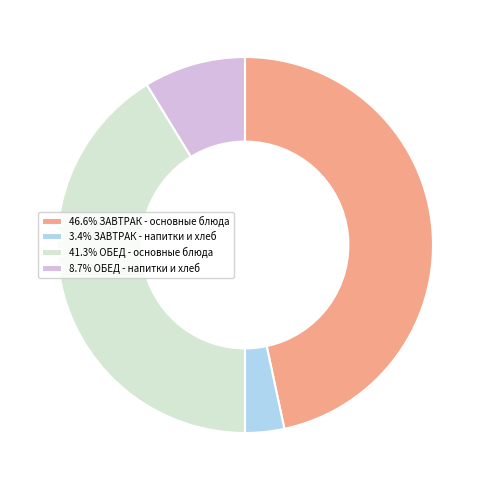

Does 3.4% ЗАВТРАК - напитки и хлеб represent more than half of the total?

No